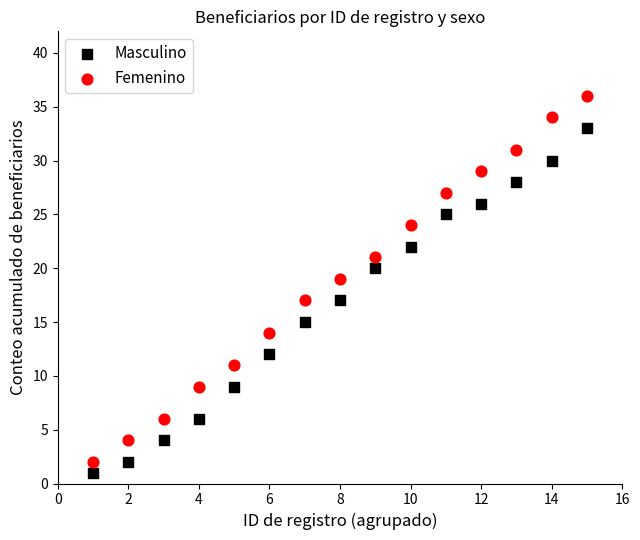

Which series has the widest spread of Y values?

Femenino